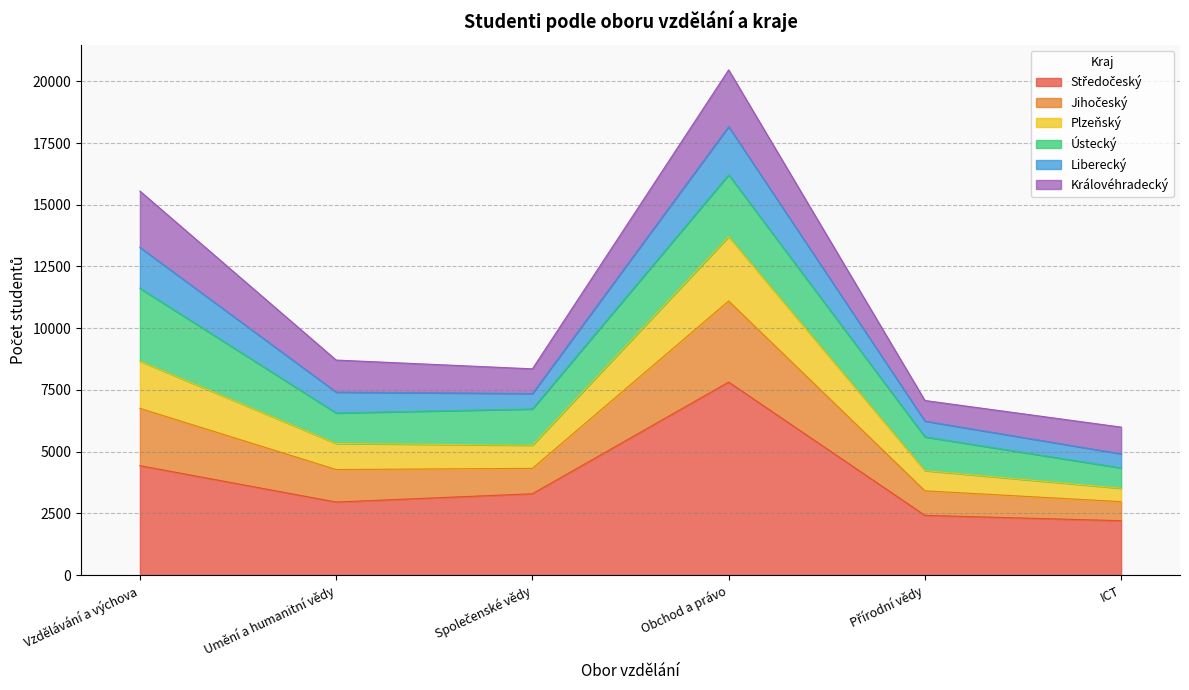

Which category has the lowest value across all series?

ICT